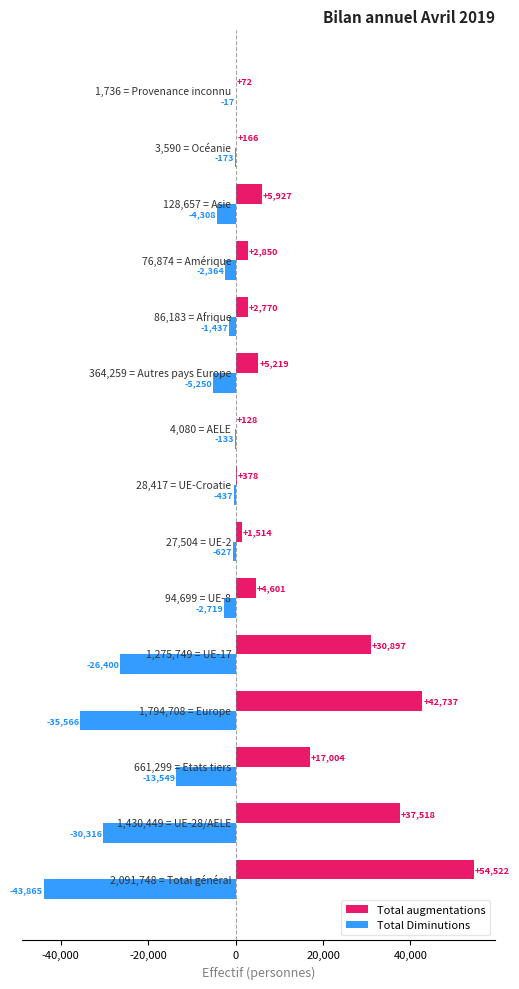

What is the sum of all Total Diminutions values?

-167161